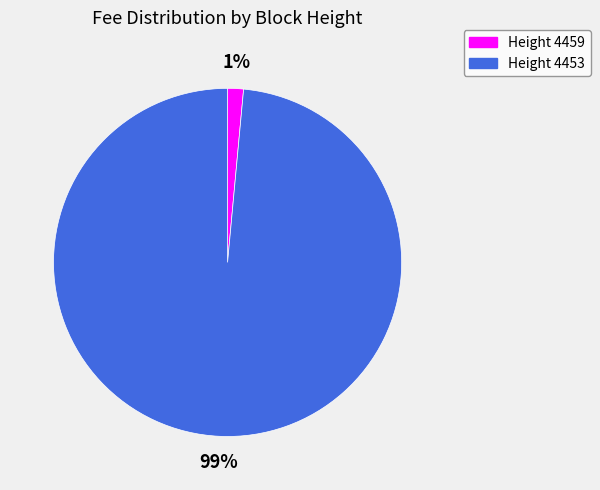

How many segments does this pie chart have?

2